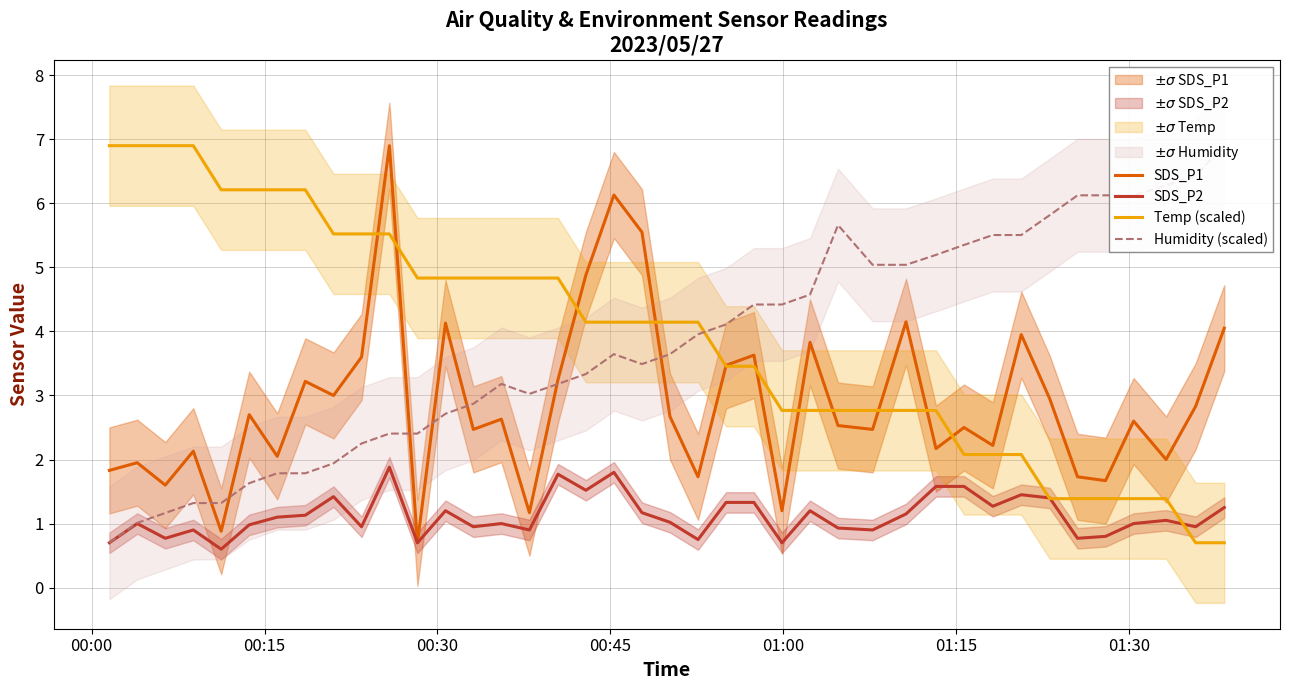

How many lines are shown in the chart?

4